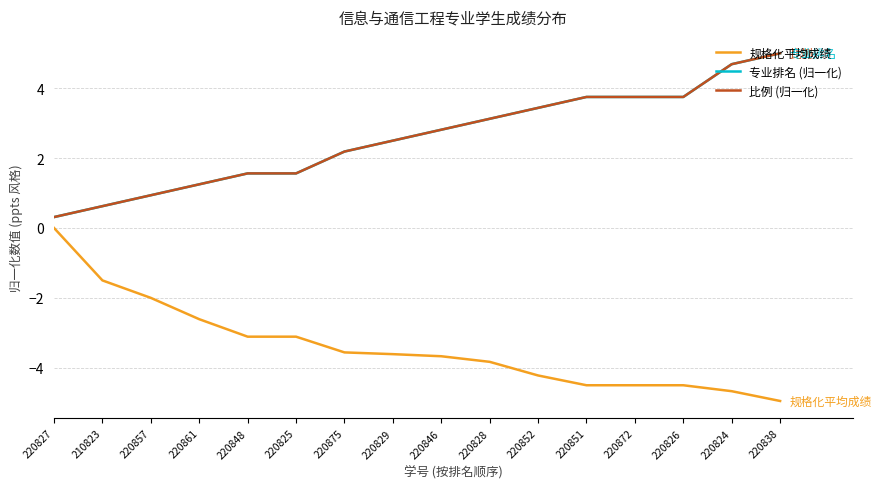

Is this an area chart (filled region under the line)?

No